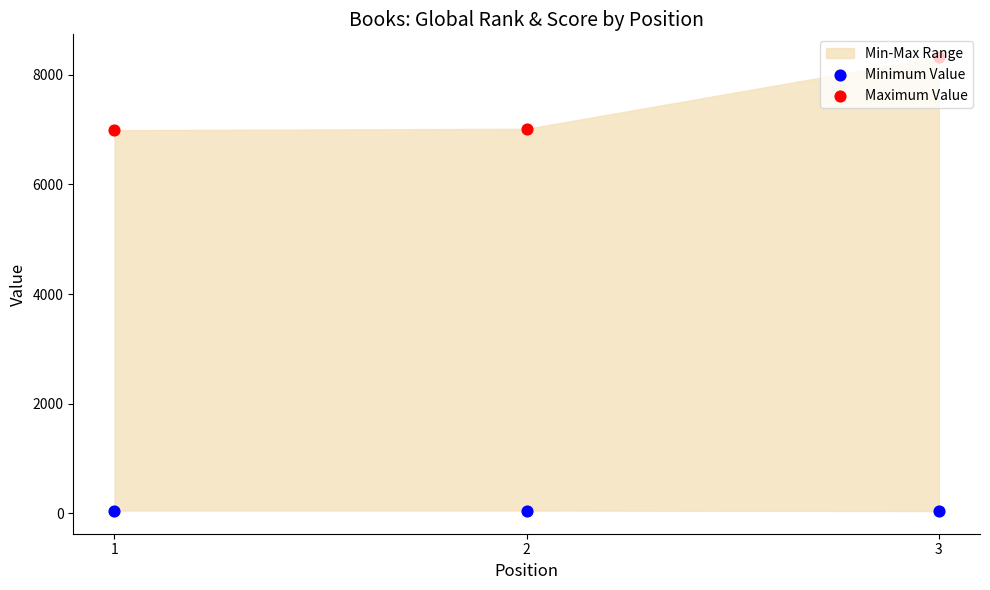

Which series reaches the minimum Y coordinate?

Minimum Value